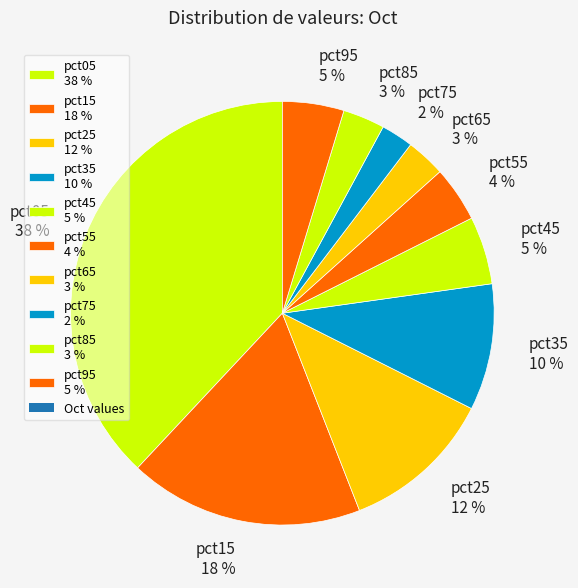

To the nearest percent, what is the average slice percentage?

10%